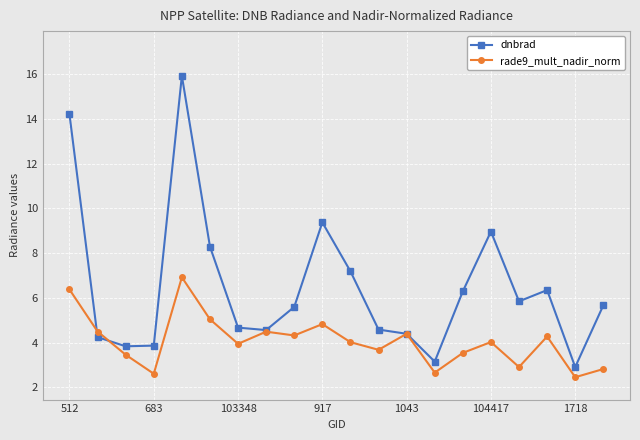

Which series has the widest spread of values?

dnbrad